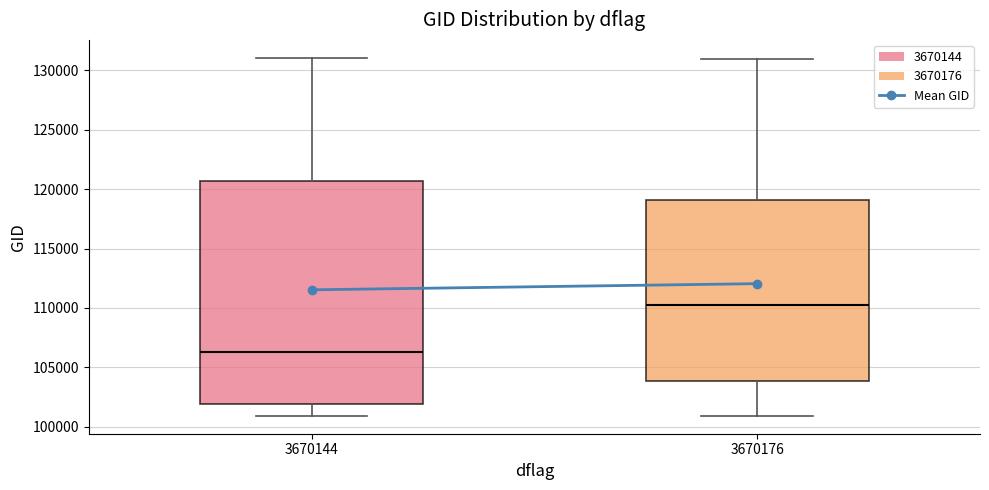

Where does the lower whisker of the box at x = 3670176 end on the y-axis? The values are not printed on the chart, so give them approximately, as read against the axis.

101000